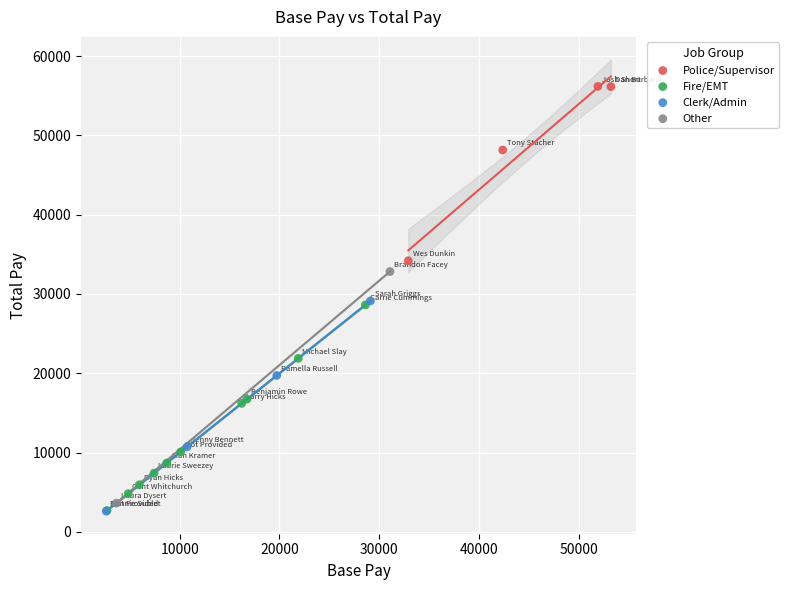

What are all the series names shown in the legend?

Police/Supervisor, Fire/EMT, Clerk/Admin, Other